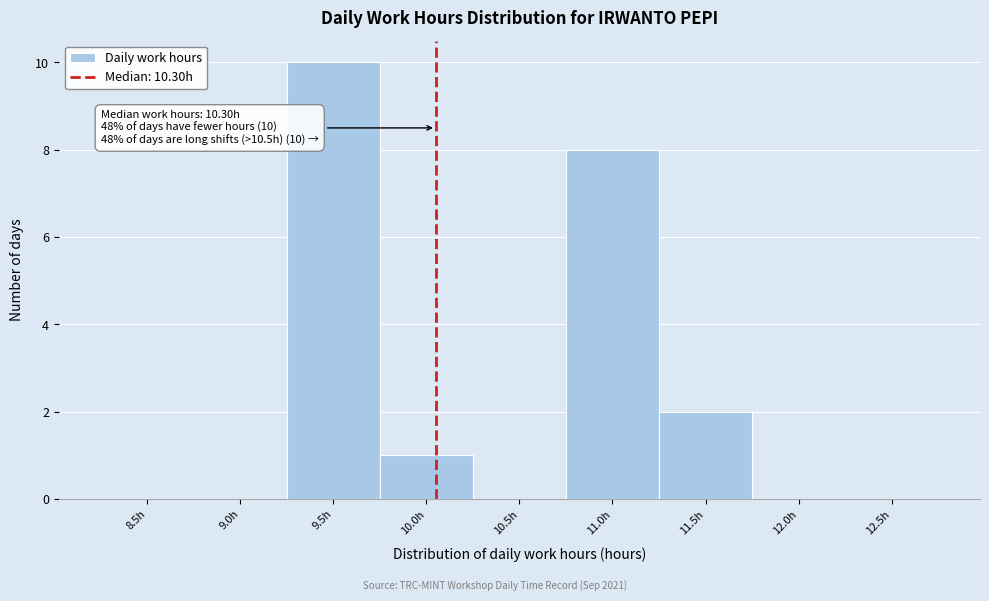

Reading left to right, transcribe all the data shown in this chart.

8.5h=0	9.0h=0	9.5h=10	10.0h=1	10.5h=0	11.0h=8	11.5h=2	12.0h=0	12.5h=0